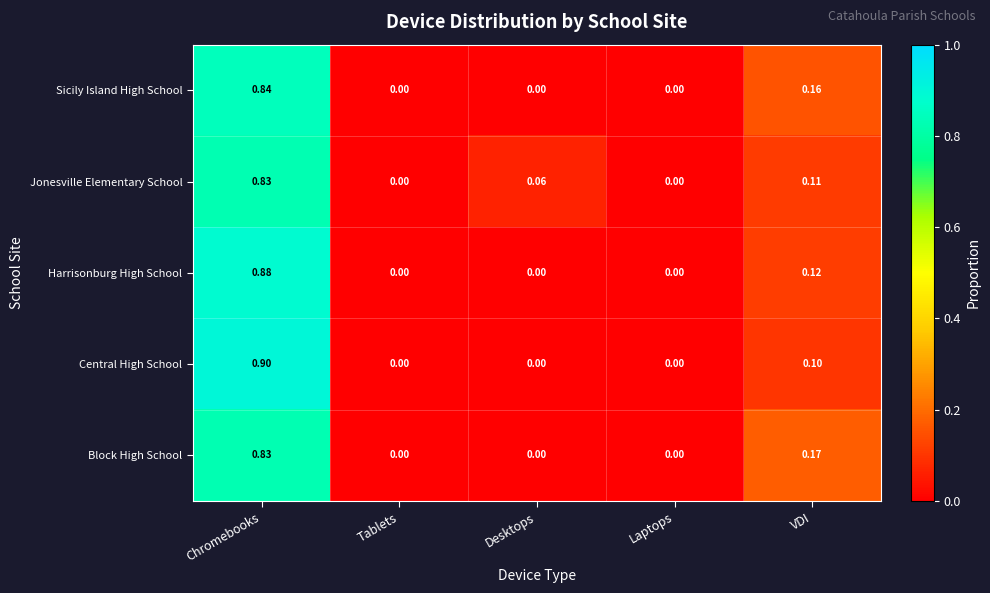

Between Chromebooks and Laptops, which series saw the biggest shift?

Central High School